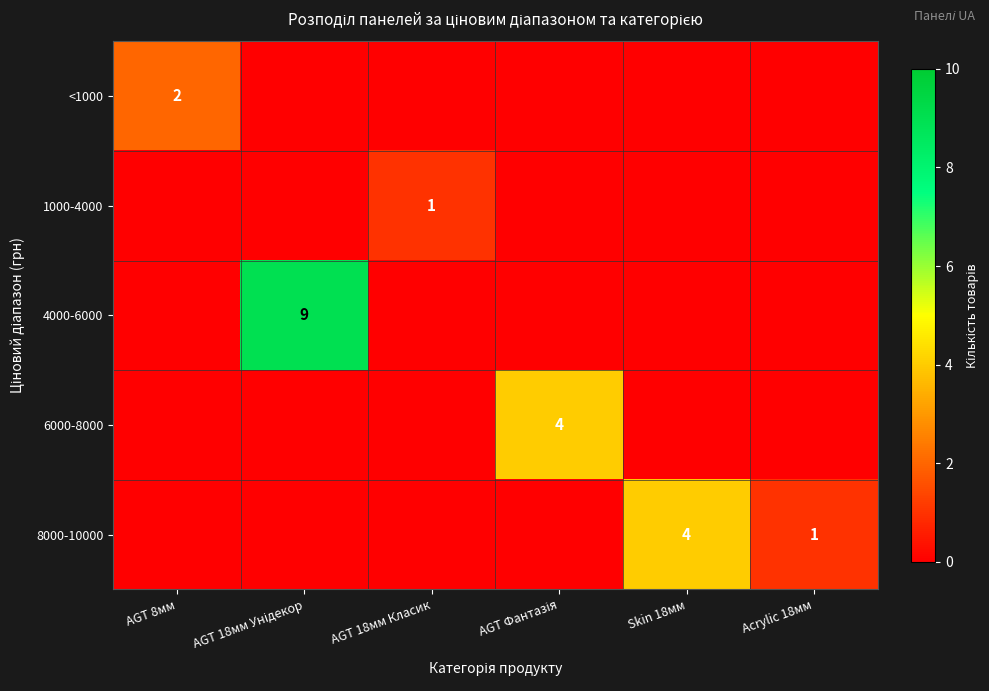

The 8000-10000 series shows 1 at Acrylic 18мм. True or false?

True